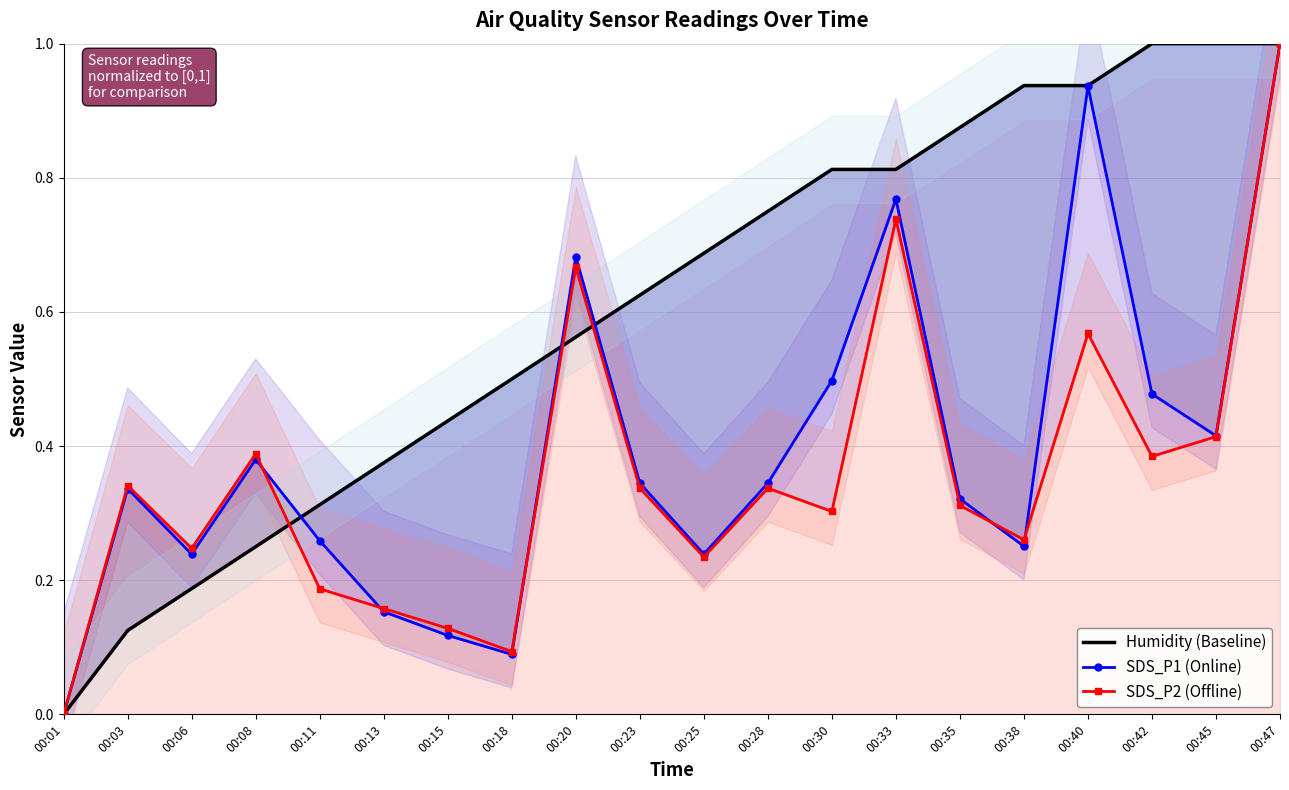

Between which two adjacent categories do Humidity (Baseline) and SDS_P2 (Offline) first intersect?

00:08 and 00:11